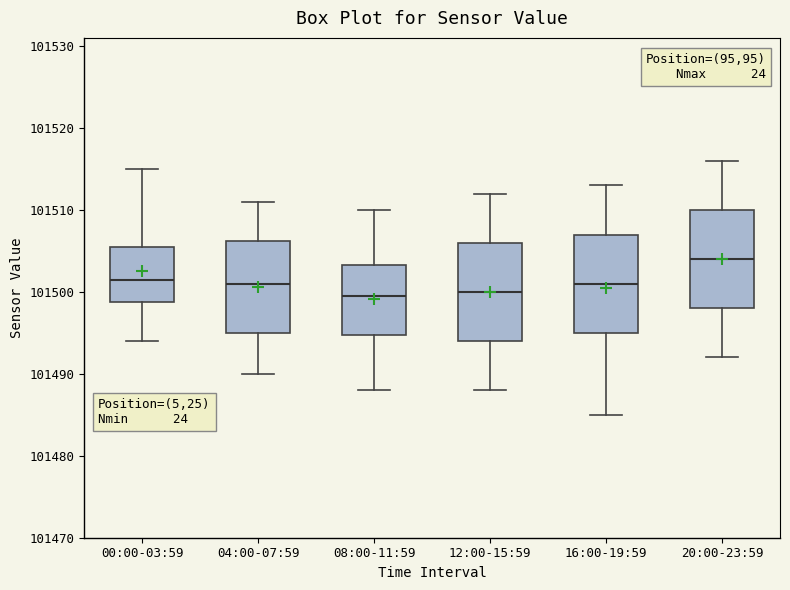

Reading left to right, read every box against the y-axis: the position of its median line, the range the box covers, and the ends of its whiskers. The values are not printed on the chart, so give them approximately, as read against the axis.

00:00-03:59: median 101502, box 101499 to 101506, whiskers 101494 to 101515
04:00-07:59: median 101501, box 101495 to 101506, whiskers 101490 to 101511
08:00-11:59: median 101500, box 101495 to 101503, whiskers 101488 to 101510
12:00-15:59: median 101500, box 101494 to 101506, whiskers 101488 to 101512
16:00-19:59: median 101501, box 101495 to 101507, whiskers 101485 to 101513
20:00-23:59: median 101504, box 101498 to 101510, whiskers 101492 to 101516